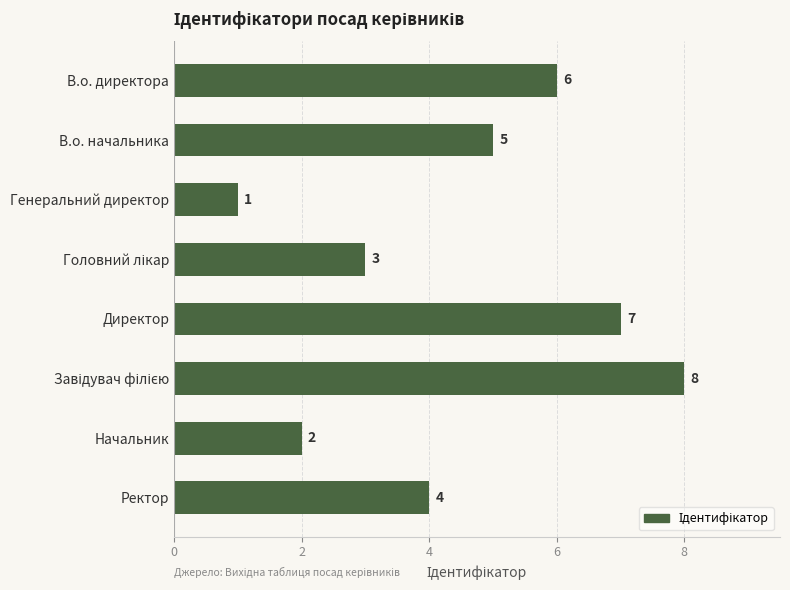

What is the minimum value shown in the chart?

1